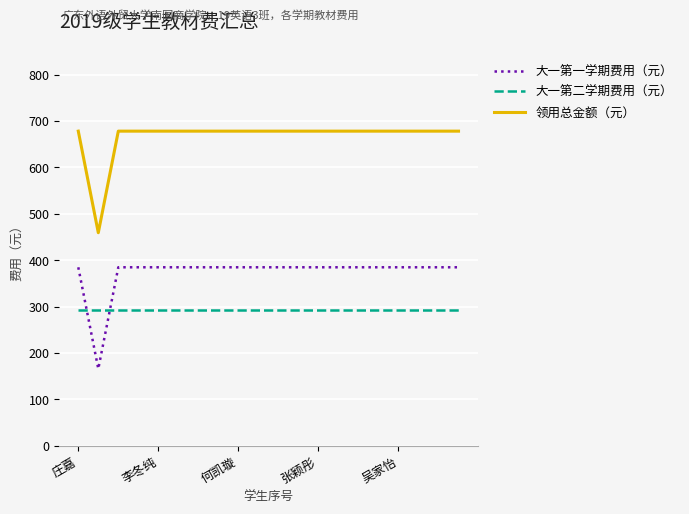

What is the minimum value shown in the chart?

165.8